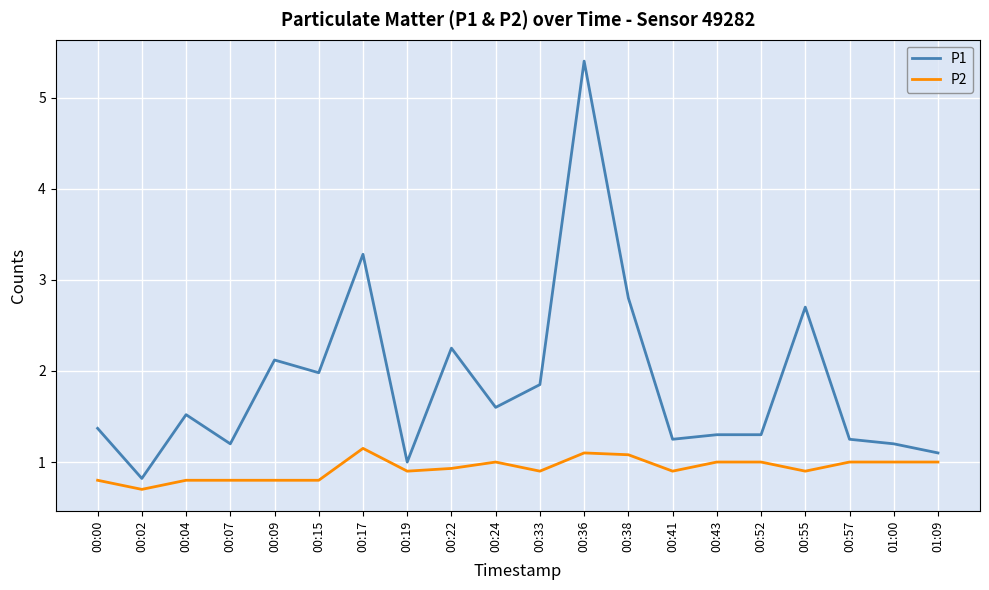

True or false: P1 and P2 cross at least once.

False